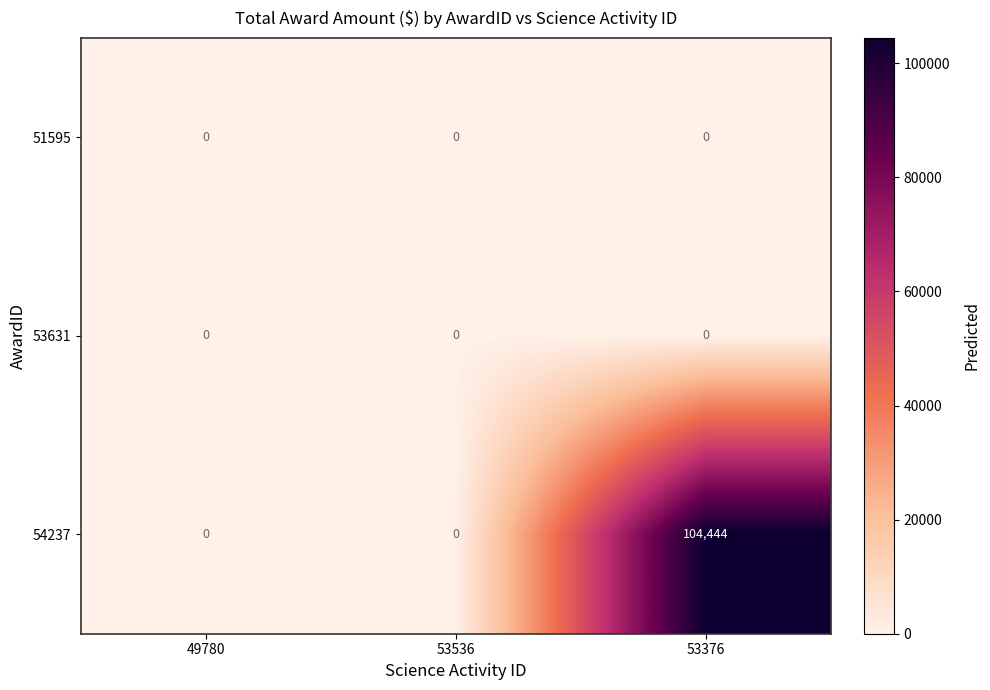

What is the average value of the 54237 series?

34815